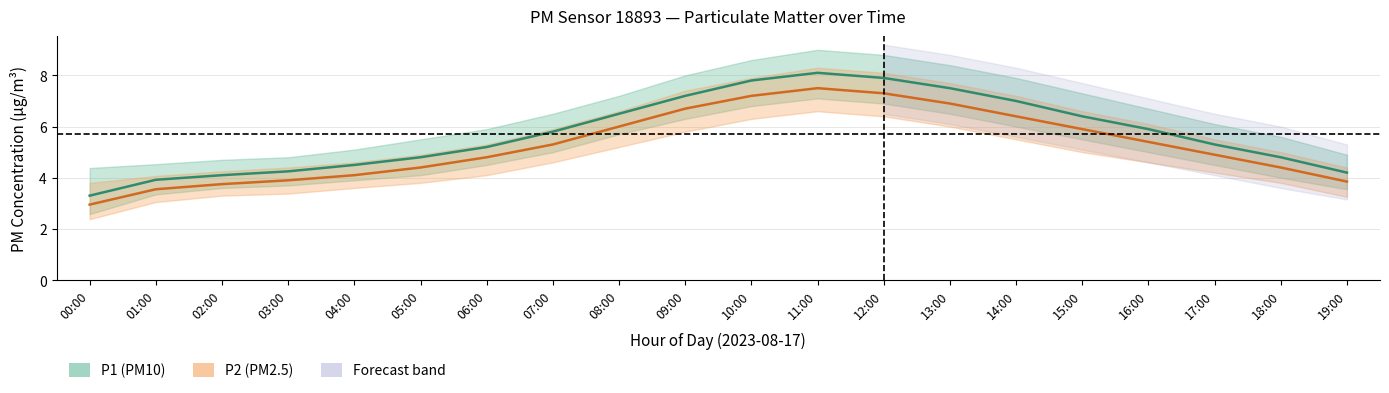

What is the difference between the second highest and minimum values in the P1 (PM10) series?

4.6